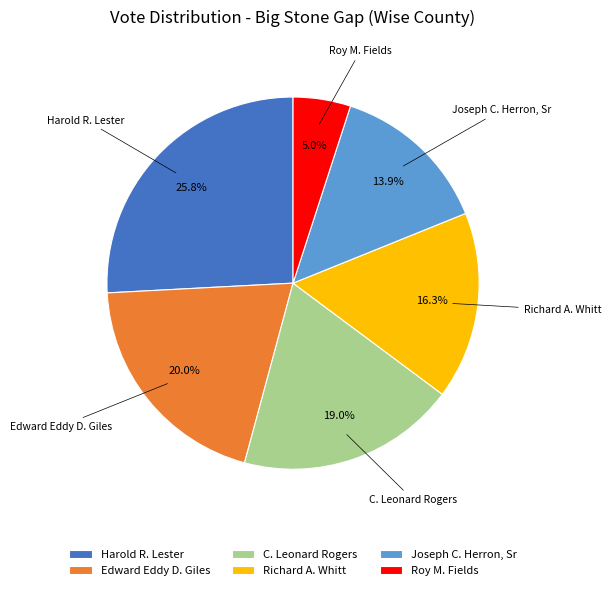

Which has a higher value, Roy M. Fields or C. Leonard Rogers?

C. Leonard Rogers